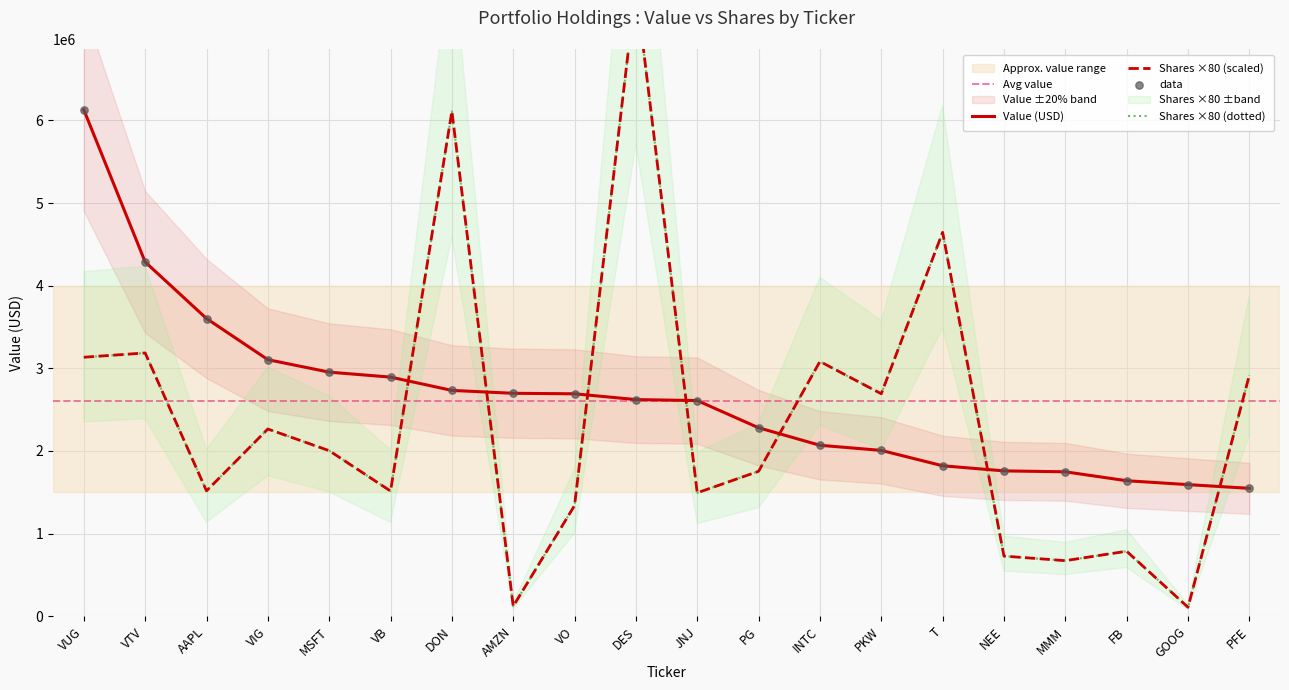

The value of Value (USD) at NEE is 1759000. True or false?

True